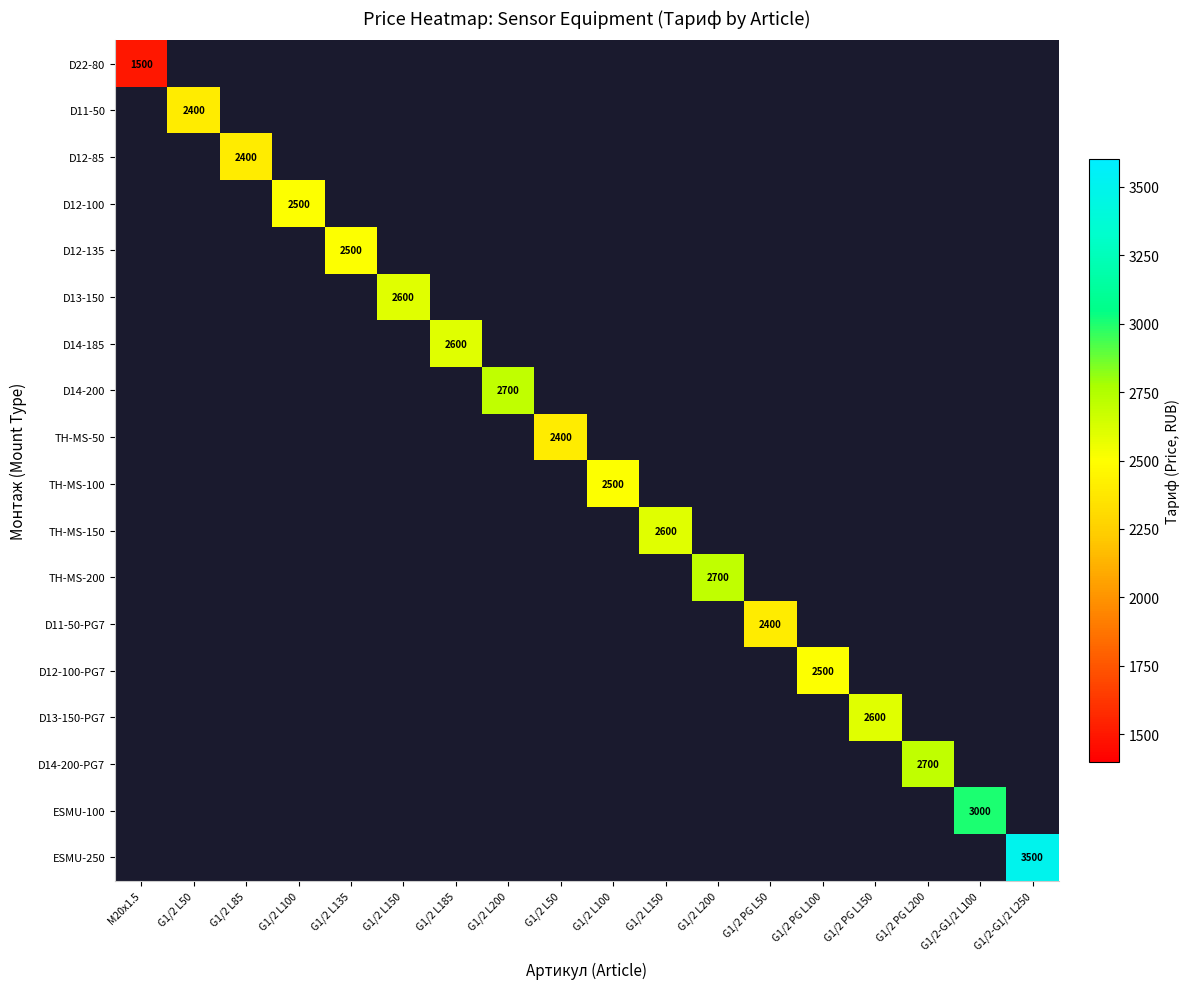

At which category does the chart reach its minimum across all series?

M20x1.5